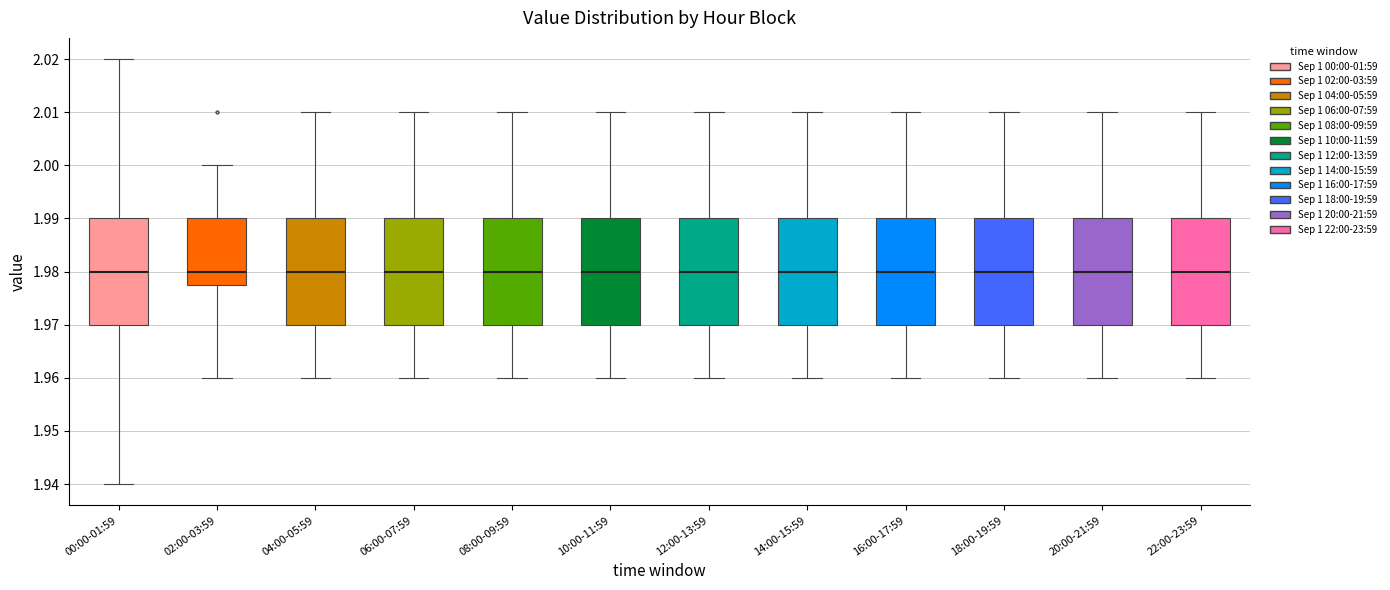

Reading left to right, read every box against the y-axis: the position of its median line, the range the box covers, and the ends of its whiskers. The values are not printed on the chart, so give them approximately, as read against the axis.

00:00-01:59: median 1.980, box 1.970 to 1.990, whiskers 1.940 to 2.020
02:00-03:59: median 1.980, box 1.978 to 1.990, whiskers 1.960 to 2.000
04:00-05:59: median 1.980, box 1.970 to 1.990, whiskers 1.960 to 2.010
06:00-07:59: median 1.980, box 1.970 to 1.990, whiskers 1.960 to 2.010
08:00-09:59: median 1.980, box 1.970 to 1.990, whiskers 1.960 to 2.010
10:00-11:59: median 1.980, box 1.970 to 1.990, whiskers 1.960 to 2.010
12:00-13:59: median 1.980, box 1.970 to 1.990, whiskers 1.960 to 2.010
14:00-15:59: median 1.980, box 1.970 to 1.990, whiskers 1.960 to 2.010
16:00-17:59: median 1.980, box 1.970 to 1.990, whiskers 1.960 to 2.010
18:00-19:59: median 1.980, box 1.970 to 1.990, whiskers 1.960 to 2.010
20:00-21:59: median 1.980, box 1.970 to 1.990, whiskers 1.960 to 2.010
22:00-23:59: median 1.980, box 1.970 to 1.990, whiskers 1.960 to 2.010